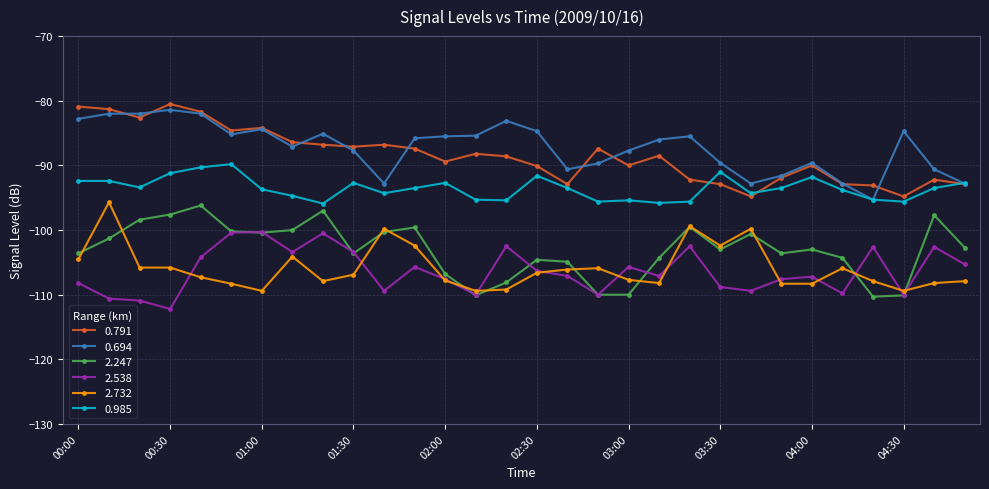

What is the smallest value displayed?

-112.2